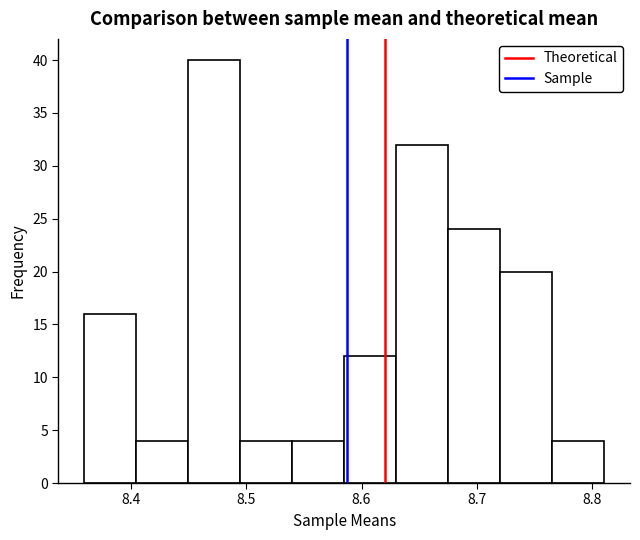

Reading left to right, transcribe this chart: for each bar, give the range it covers on the x-axis and its height. Neither the bar edges nor the heights are printed on the chart, so give them approximately, as read against the axes.

8.360 to 8.405: 16
8.405 to 8.450: 4
8.450 to 8.495: 40
8.495 to 8.540: 4
8.540 to 8.585: 4
8.585 to 8.630: 12
8.630 to 8.675: 32
8.675 to 8.720: 24
8.720 to 8.765: 20
8.765 to 8.810: 4